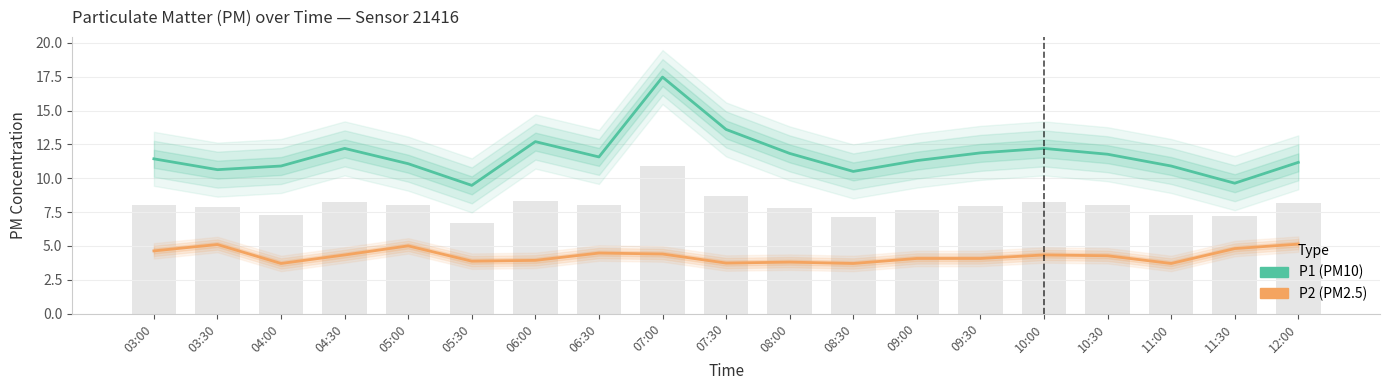

Which series has the largest range (max minus min)?

P1